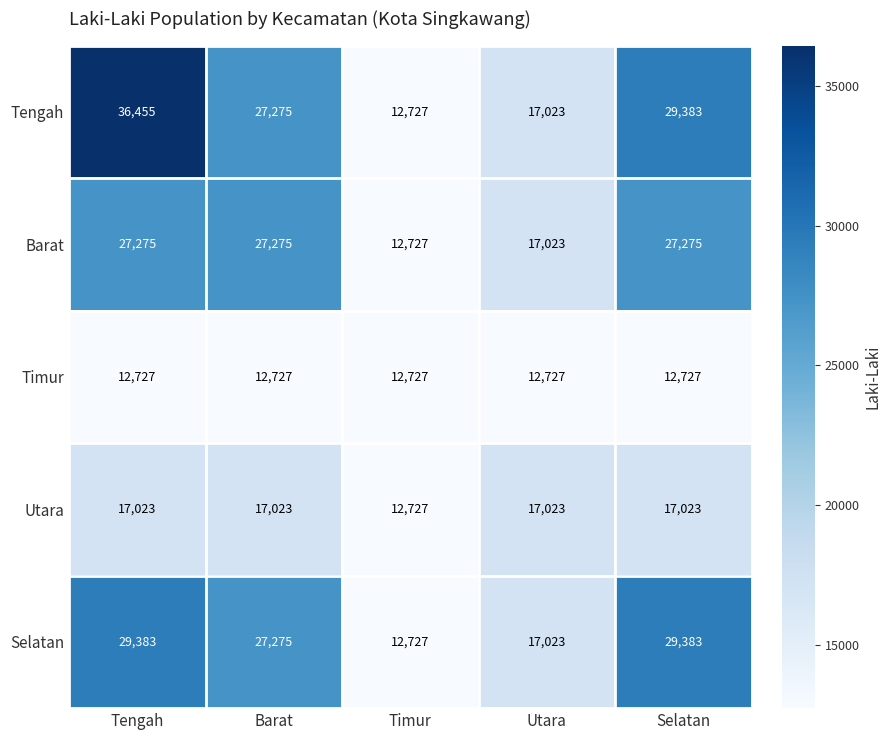

Reading left to right, list all the values displayed in this chart.

Tengah: 36455	27275	12727	17023	29383
Barat: 27275	27275	12727	17023	27275
Timur: 12727	12727	12727	12727	12727
Utara: 17023	17023	12727	17023	17023
Selatan: 29383	27275	12727	17023	29383